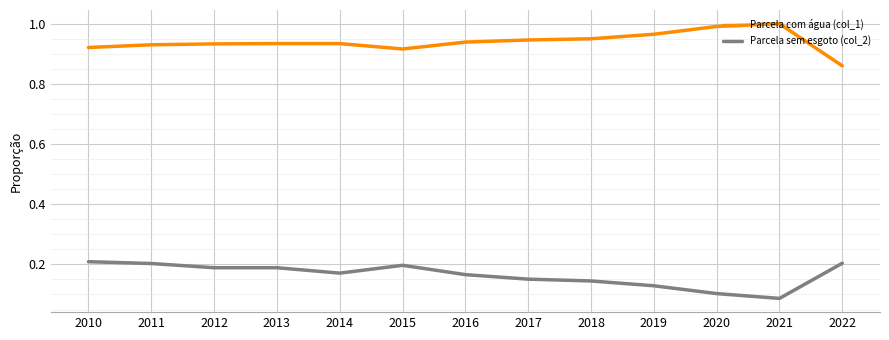

At how many categories does at least one series exceed 0?

13